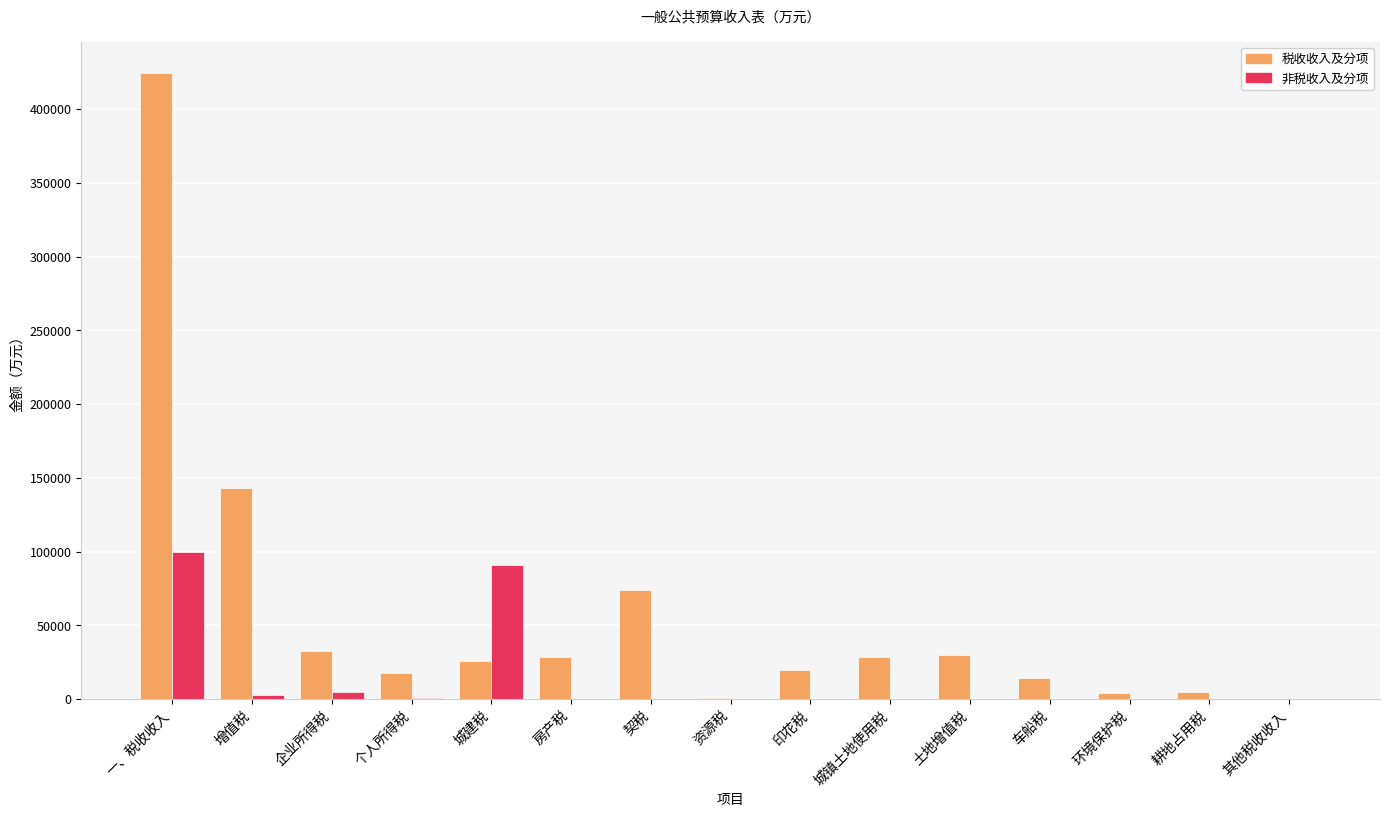

The value of 非税收入及分项 at 资源税 is 0. True or false?

True